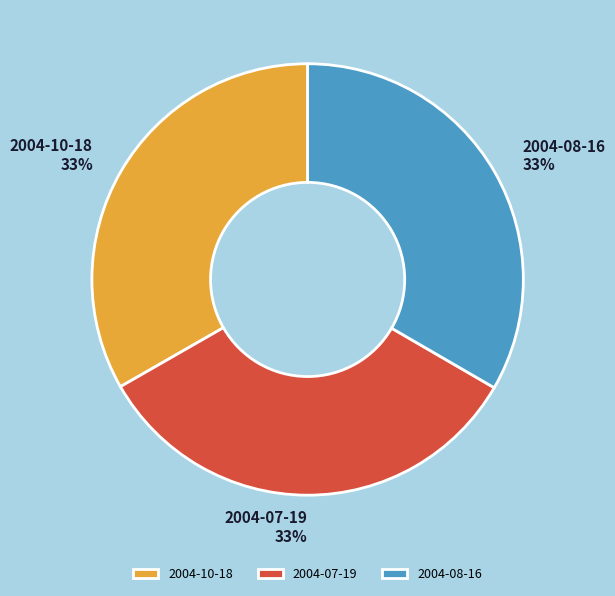

Count the number of slices in the pie.

3